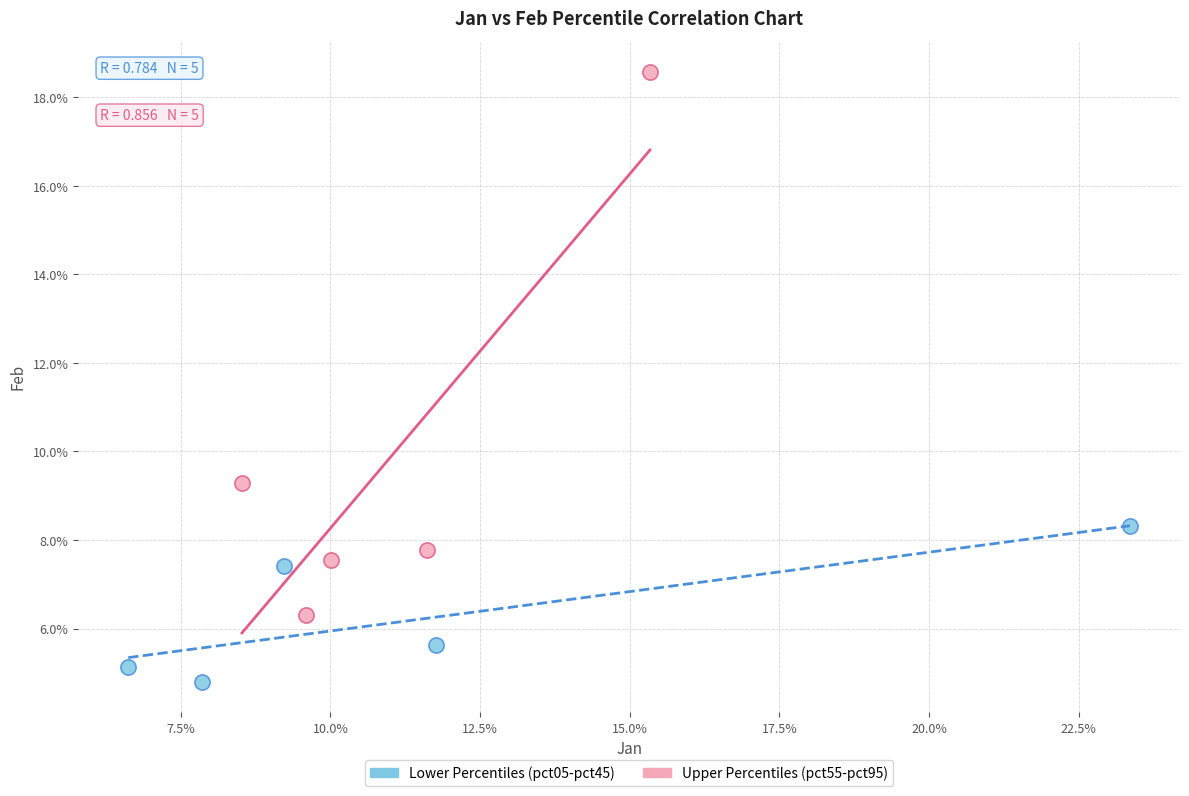

Which series contains the highest Y value?

Upper Percentiles (pct55-pct95)